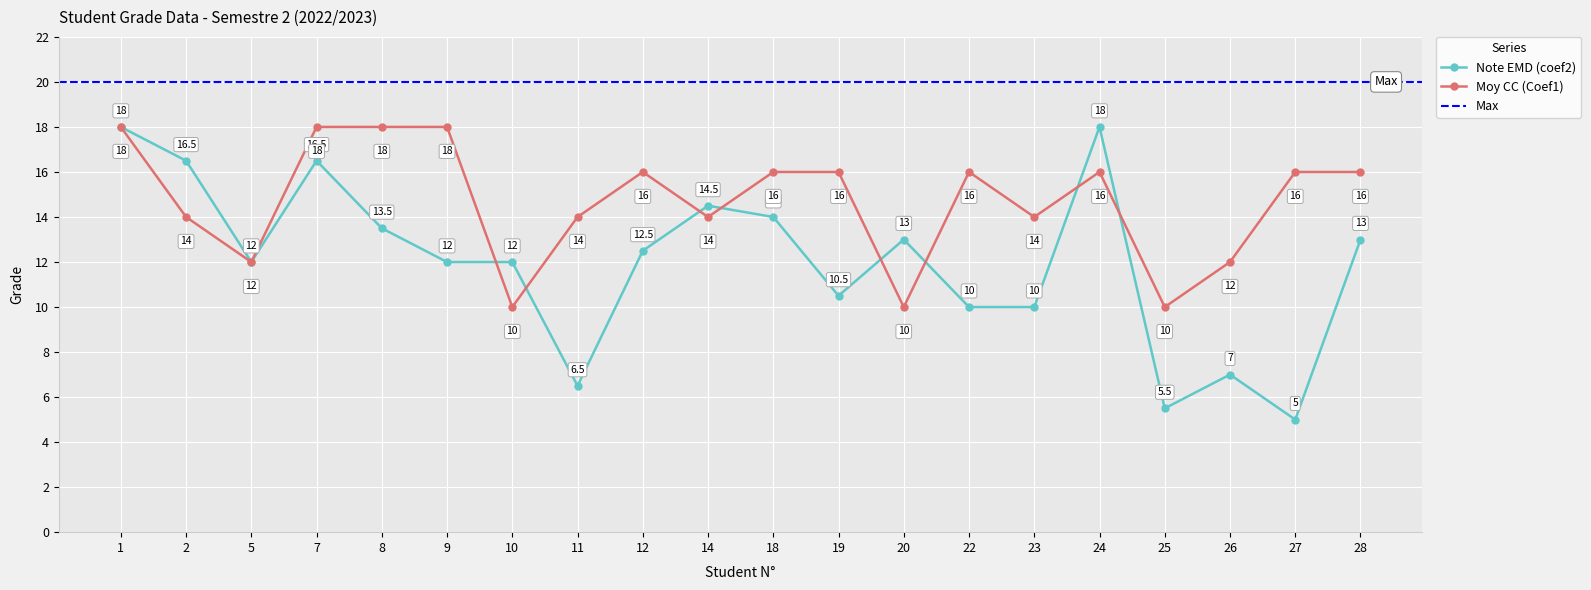

How many data points in Moy CC (Coef1) are less than 16?

9